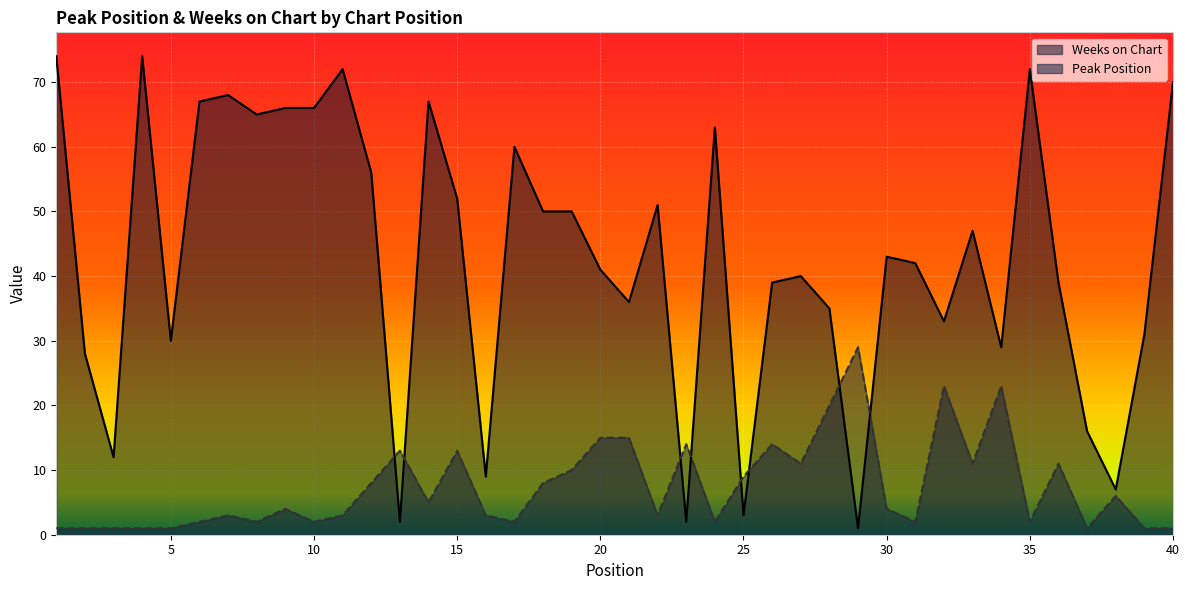

The Peak Position series shows 1 at 39. True or false?

True